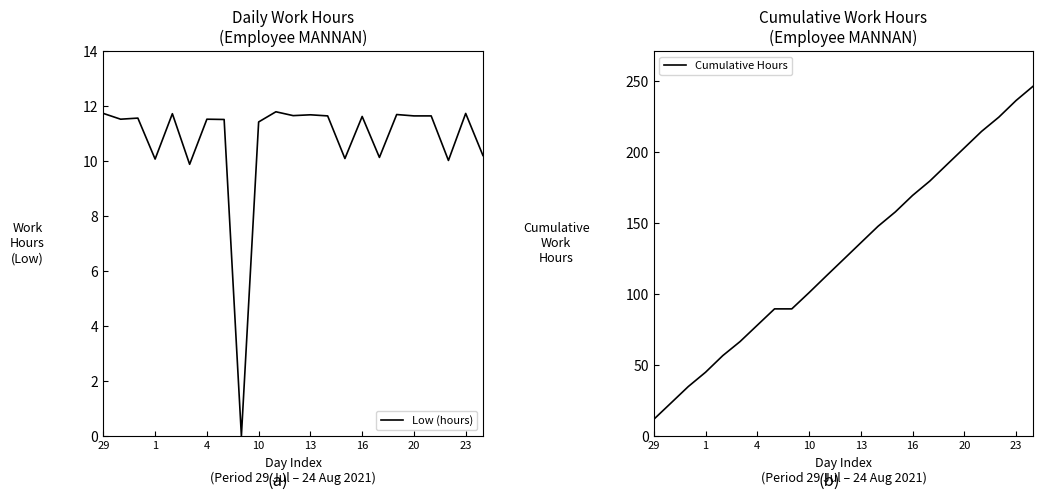

Which series has the largest range (max minus min)?

Cumulative Hours